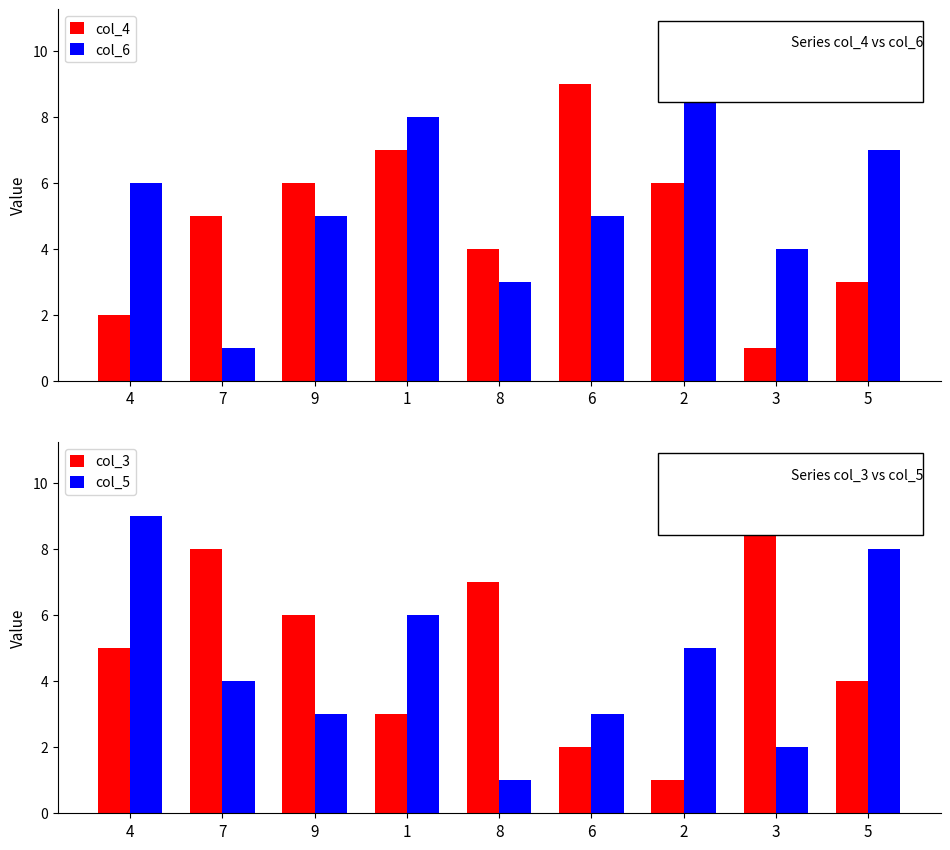

True or false: col_3 has a value of 9 at 9.

False